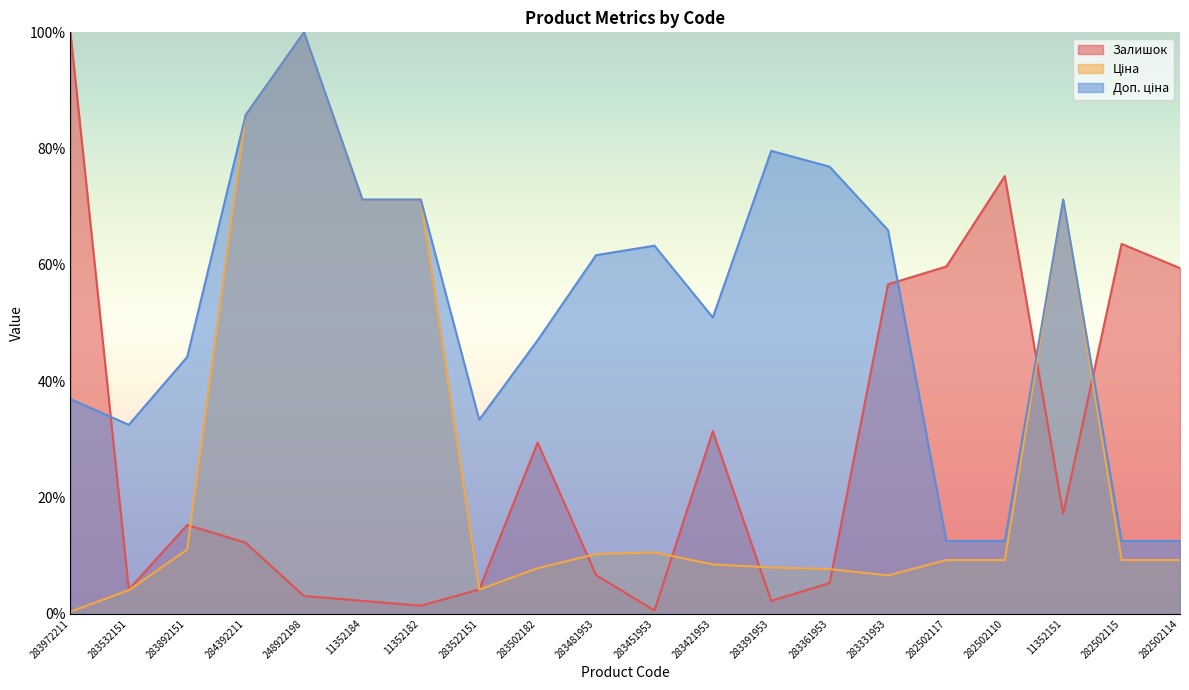

Reading left to right, what are all the values shown in this chart?

Залишок: 283972211=100.0	283532151=4.2	283892151=15.3	284392211=12.2	248922198=3.1	11352184=2.2	11352182=1.4	283522151=4.2	283502182=29.4	283481953=6.7	283451953=0.6	283421953=31.4	283391953=2.2	283361953=5.3	283331953=56.7	282502117=59.7	282502110=75.3	11352151=17.2	282502115=63.6	282502114=59.4
Ціна: 283972211=0.4	283532151=4.1	283892151=11.0	284392211=85.8	248922198=100.0	11352184=71.2	11352182=71.2	283522151=4.2	283502182=7.8	283481953=10.3	283451953=10.6	283421953=8.5	283391953=8.0	283361953=7.7	283331953=6.6	282502117=9.2	282502110=9.2	11352151=71.2	282502115=9.2	282502114=9.2
Доп. ціна: 283972211=36.9	283532151=32.5	283892151=44.2	284392211=85.8	248922198=100.0	11352184=71.2	11352182=71.2	283522151=33.4	283502182=47.0	283481953=61.7	283451953=63.3	283421953=51.0	283391953=79.6	283361953=76.9	283331953=66.0	282502117=12.5	282502110=12.5	11352151=71.2	282502115=12.5	282502114=12.5